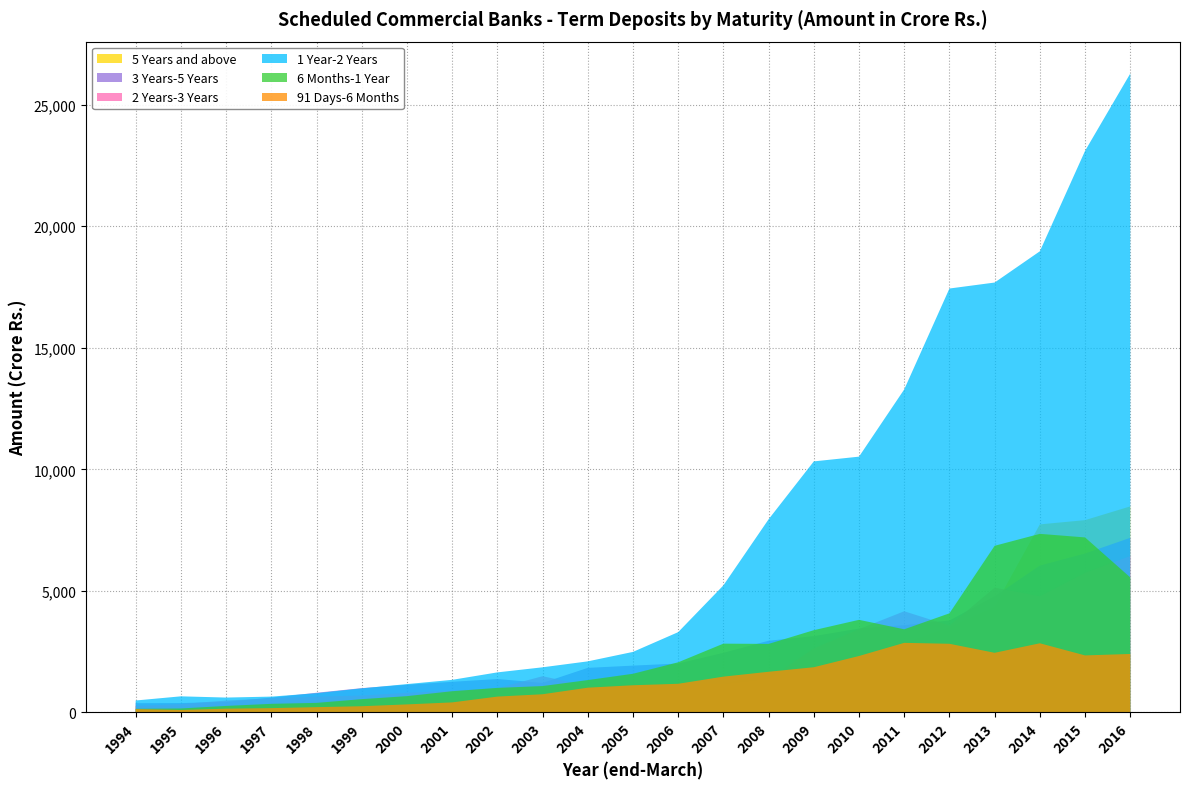

Reading left to right, what are all the values shown in this chart?

91 Days-6 Months: 1994=137.7	1995=100.3	1996=156.3	1997=177.9	1998=218.6	1999=256.1	2000=331.6	2001=413.6	2002=652.5	2003=748.9	2004=1018.9	2005=1118.9	2006=1179.3	2007=1473.5	2008=1674.0	2009=1860.3	2010=2322.4	2011=2863.3	2012=2825.2	2013=2454.3	2014=2845.9	2015=2346.5	2016=2406.3
6 Months-1 Year: 1994=150.6	1995=164.5	1996=267.8	1997=354.2	1998=393.9	1999=547.3	2000=670.8	2001=873.7	2002=1010.5	2003=1085.6	2004=1331.8	2005=1591.2	2006=2063.3	2007=2830.4	2008=2819.9	2009=3384.0	2010=3810.1	2011=3420.8	2012=4077.7	2013=6855.5	2014=7347.0	2015=7199.9	2016=5555.4
1 Year-2 Years: 1994=491.9	1995=663.5	1996=612.8	1997=652.0	1998=792.4	1999=991.2	2000=1166.6	2001=1341.4	2002=1648.2	2003=1857.6	2004=2101.7	2005=2490.9	2006=3303.8	2007=5226.7	2008=7945.8	2009=10327.6	2010=10522.8	2011=13288.4	2012=17438.9	2013=17684.8	2014=18970.6	2015=23101.3	2016=26281.1
2 Years-3 Years: 1994=269.8	1995=344.0	1996=489.9	1997=580.6	1998=648.4	1999=696.4	2000=805.6	2001=896.6	2002=995.9	2003=1490.6	2004=1091.5	2005=1137.4	2006=1182.8	2007=1148.5	2008=1364.2	2009=2634.1	2010=3427.5	2011=4162.3	2012=3574.6	2013=5134.6	2014=4778.3	2015=5741.6	2016=6435.5
3 Years-5 Years: 1994=380.3	1995=385.3	1996=436.6	1997=611.2	1998=810.9	1999=1001.0	2000=1138.9	2001=1260.0	2002=1375.2	2003=1216.3	2004=1833.6	2005=1926.1	2006=2012.3	2007=2453.9	2008=2949.6	2009=3139.9	2010=3450.6	2011=3594.0	2012=3783.3	2013=4777.9	2014=6041.0	2015=6537.2	2016=7184.2
5 Years and above: 1994=248.6	1995=253.8	1996=301.4	1997=387.9	1998=462.3	1999=519.1	2000=558.0	2001=643.4	2002=707.8	2003=740.0	2004=770.5	2005=897.1	2006=1039.6	2007=1157.9	2008=1650.0	2009=1885.0	2010=2306.2	2011=2878.6	2012=3533.7	2013=4372.2	2014=7736.2	2015=7911.4	2016=8476.6